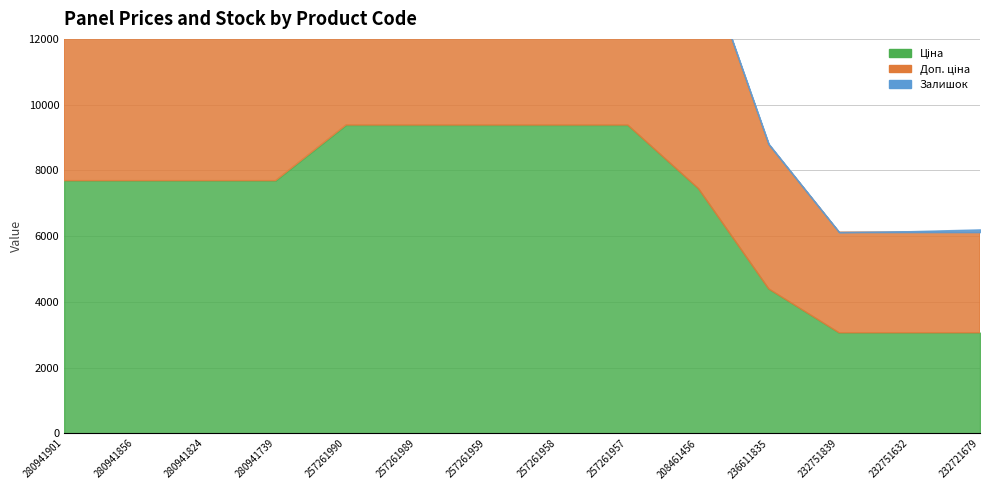

True or false: Ціна has more than 1 interior local peaks.

False